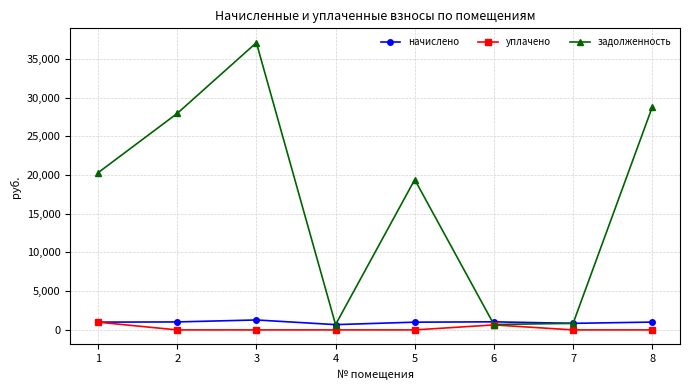

Does the chart have visible grid lines?

Yes